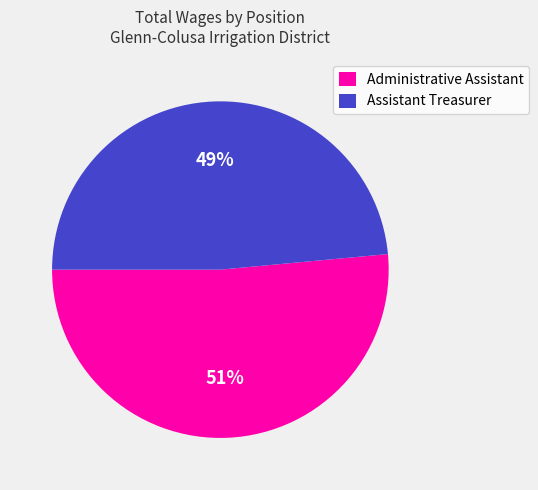

Between Administrative Assistant and Assistant Treasurer, which is larger?

Administrative Assistant